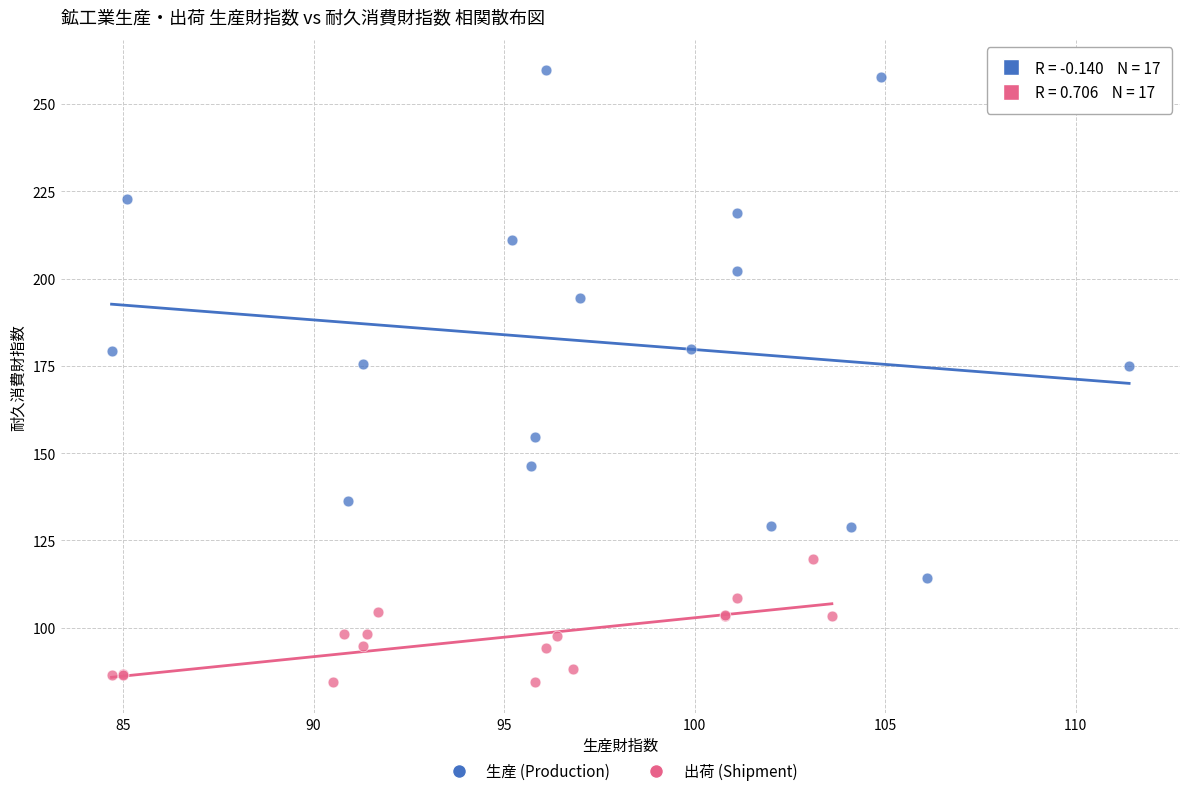

Which series has the largest Y range (max minus min)?

生産 (Production)